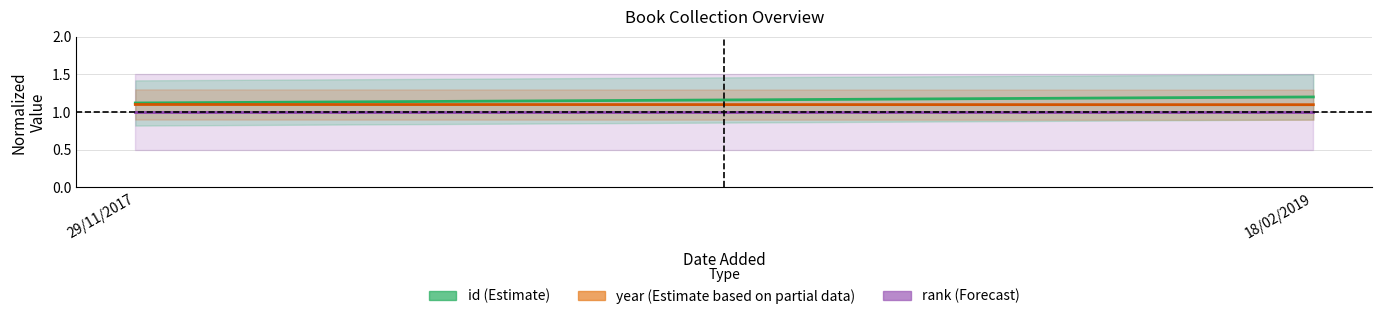

What is the average value of the year (Estimate based on partial data) series?

1.1